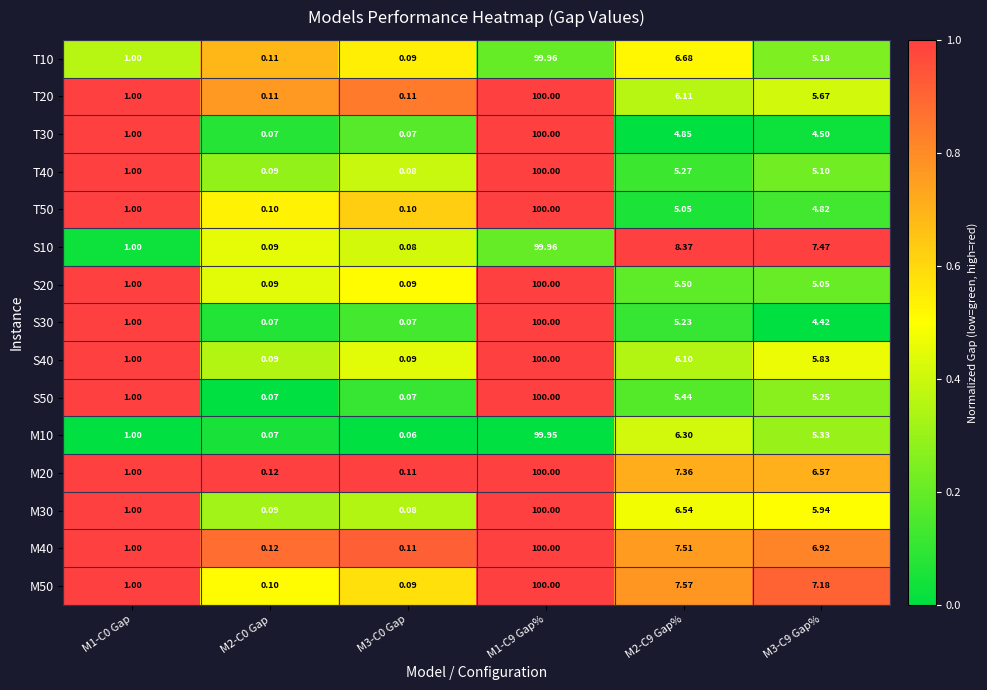

At which category is the sum across all series the highest?

M1-C9 Gap%